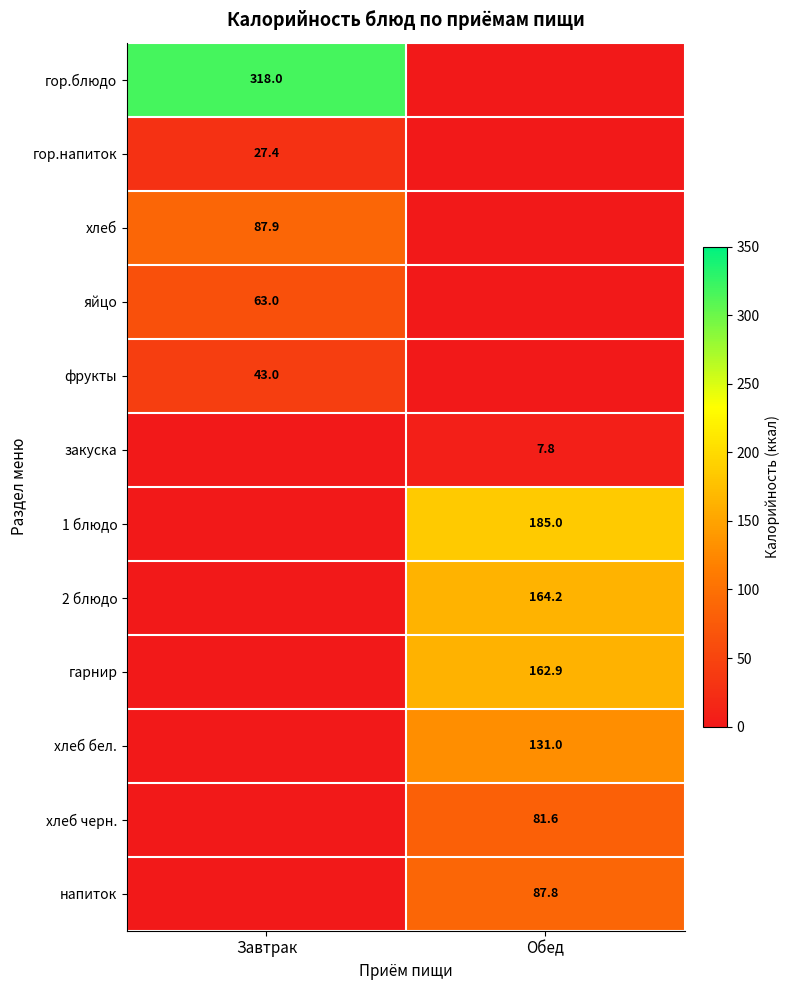

The value of фрукты at Завтрак is 43.0. True or false?

True